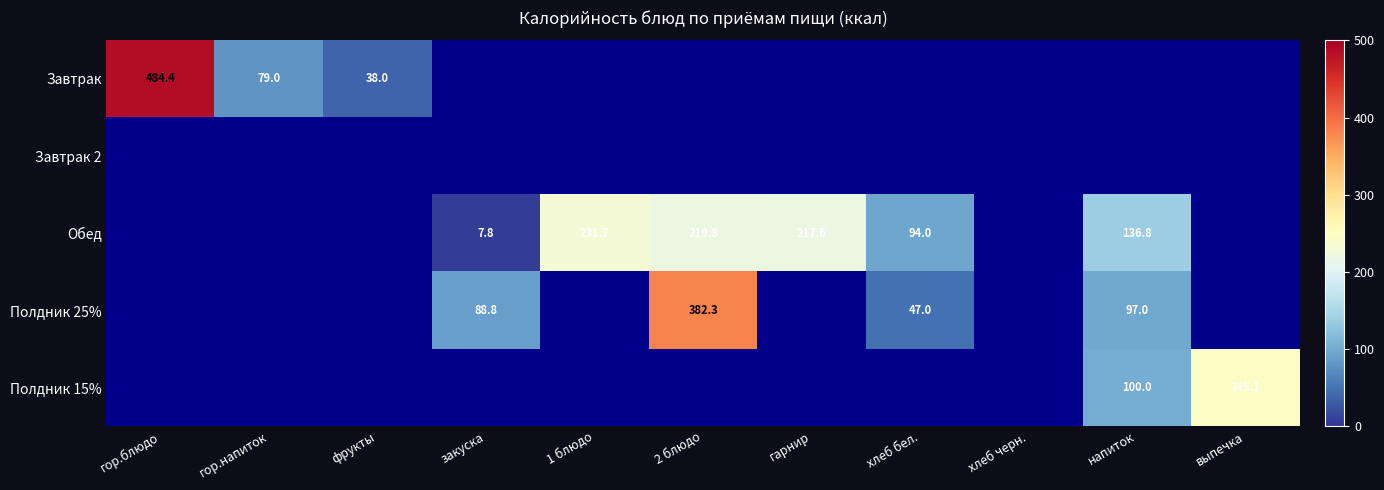

The Завтрак series shows 136.6 at гор.напиток. True or false?

False